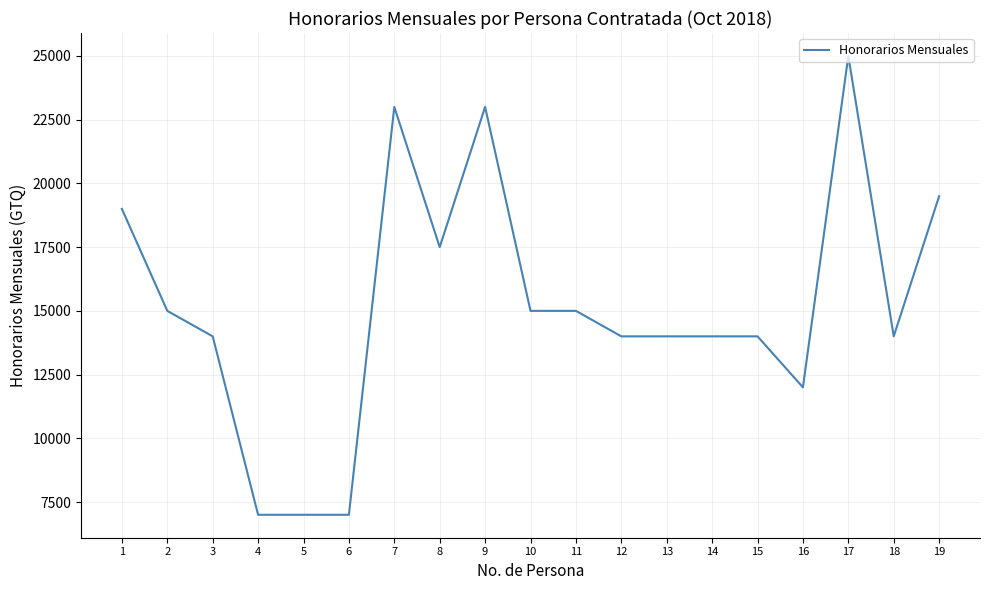

How many lines are shown in the chart?

1